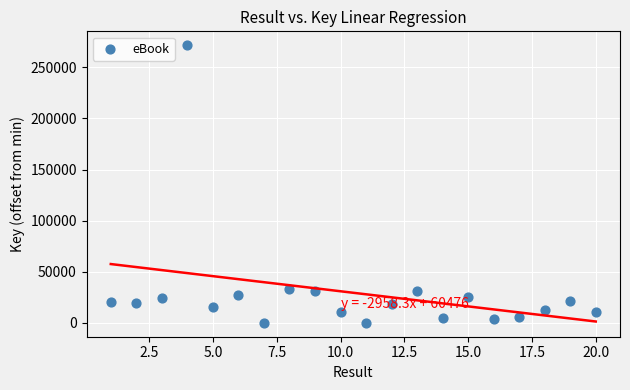

What is the range of Y values (max minus min)?

271599